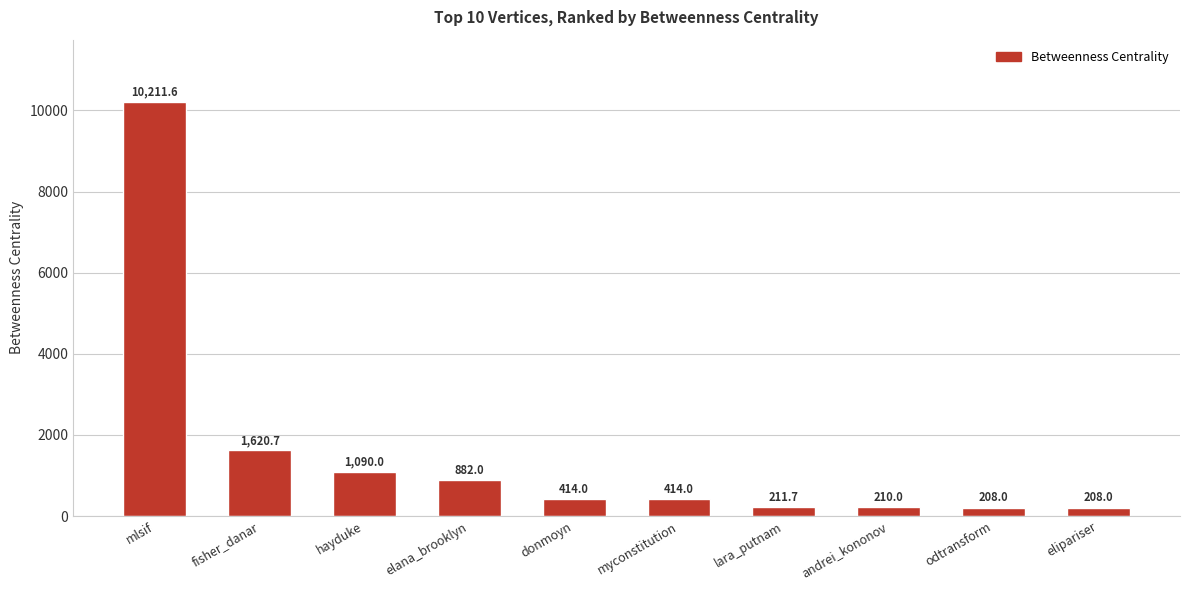

The value at odtransform is 208.0. True or false?

True